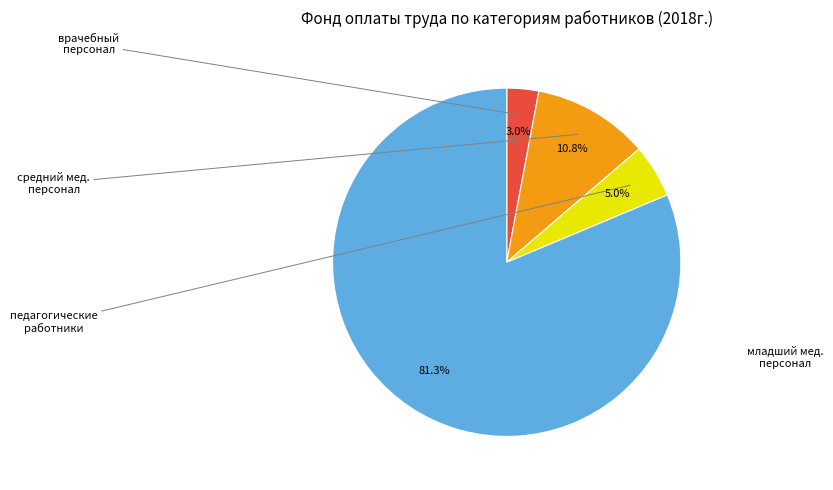

How many segments does this pie chart have?

4